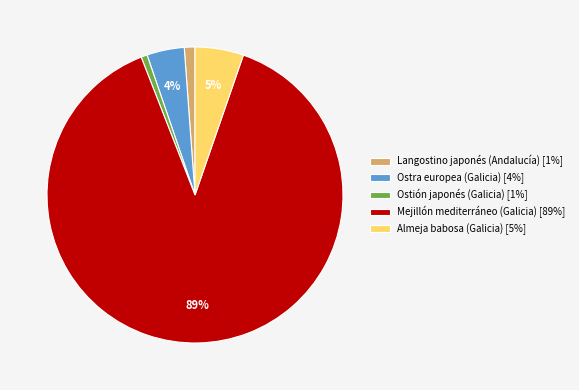

Combined, do Ostra europea (Galicia) [4%] and Ostión japonés (Galicia) [1%] account for over 50%?

No